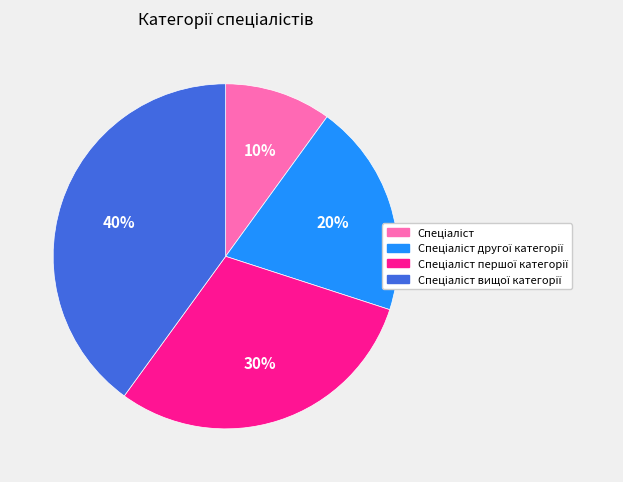

To the nearest percent, what is the difference between the largest and smallest slice percentages?

30%